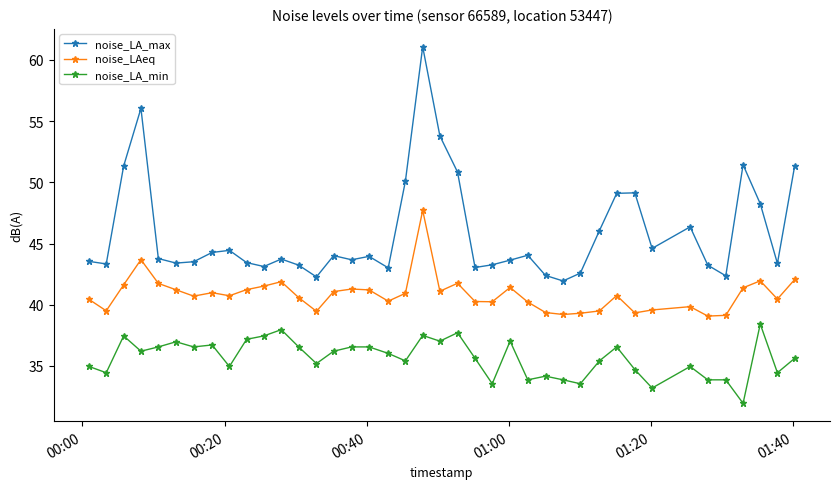

What is the difference between the maximum and second lowest values in the noise_LA_max series?

18.8